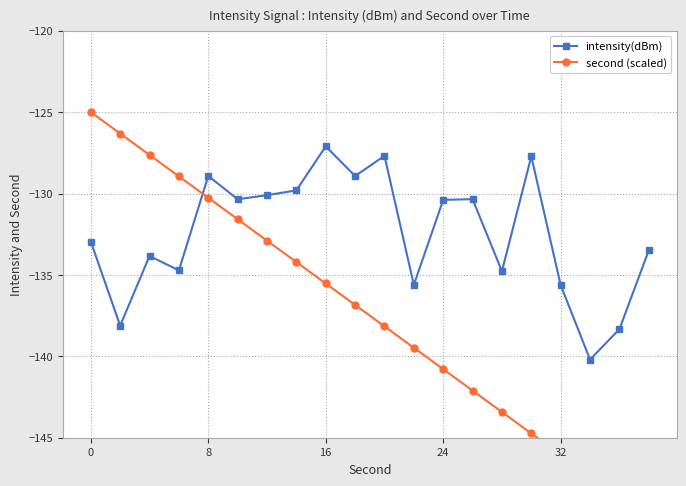

What is the minimum value shown in the chart?

-150.0